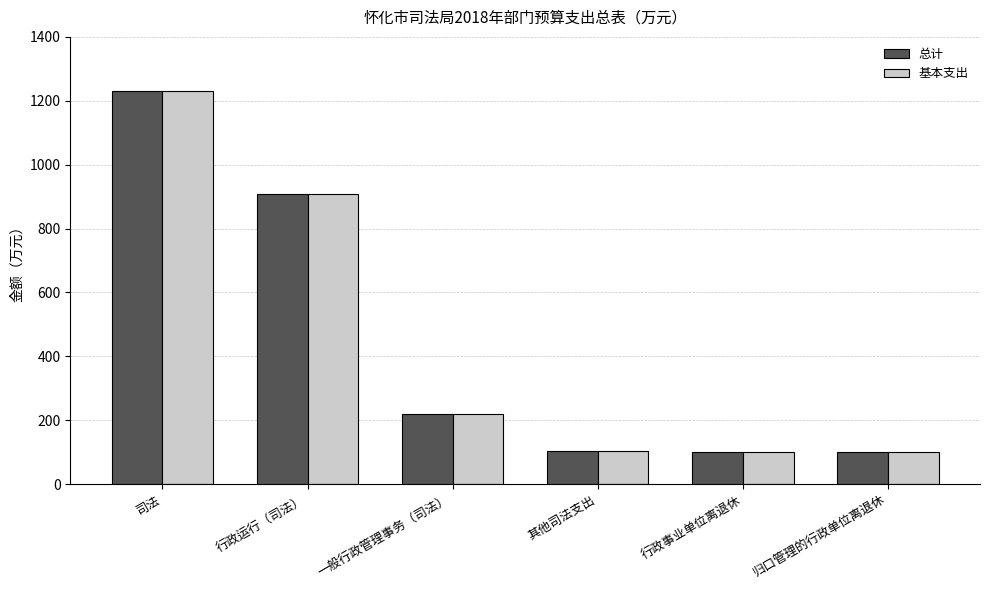

What is the maximum value for 基本支出?

1231.5